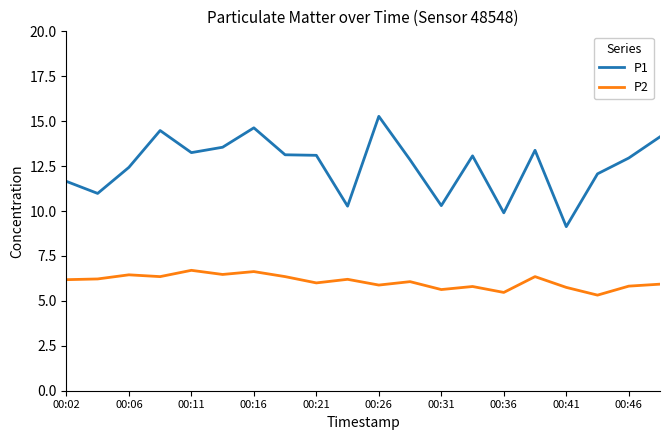

Which series has the largest total across all categories?

P1